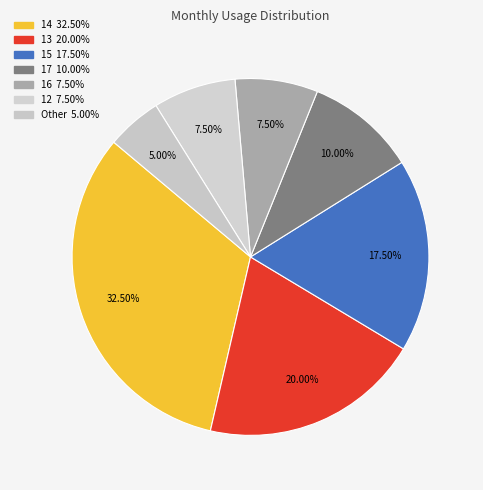

How many segments does this pie chart have?

7